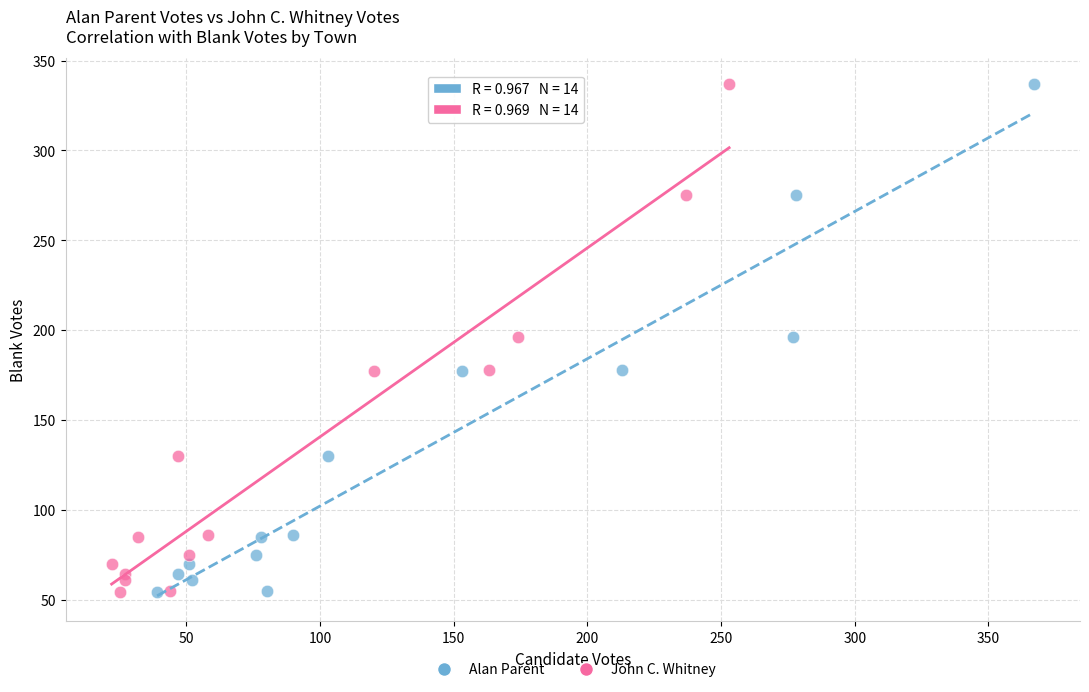

What are all the series names shown in the legend?

Alan Parent, John C. Whitney